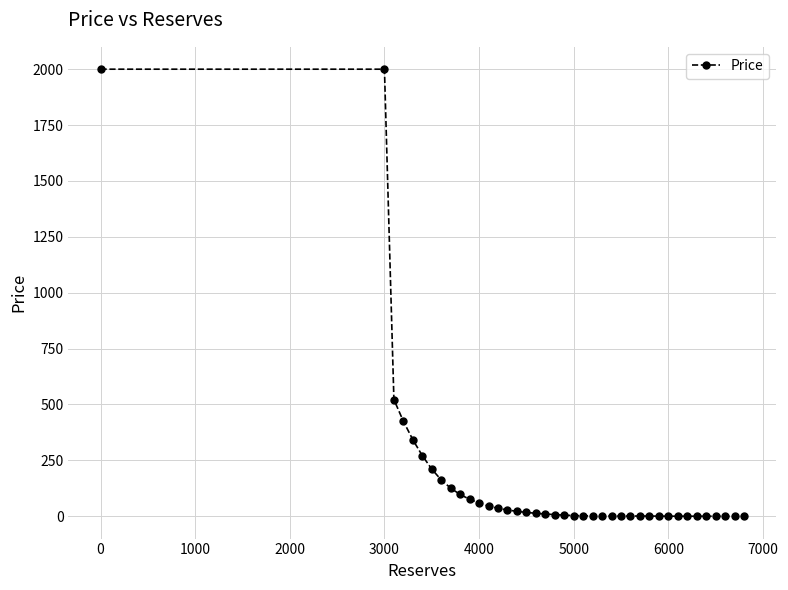

What is the sum of all values?

6487.6